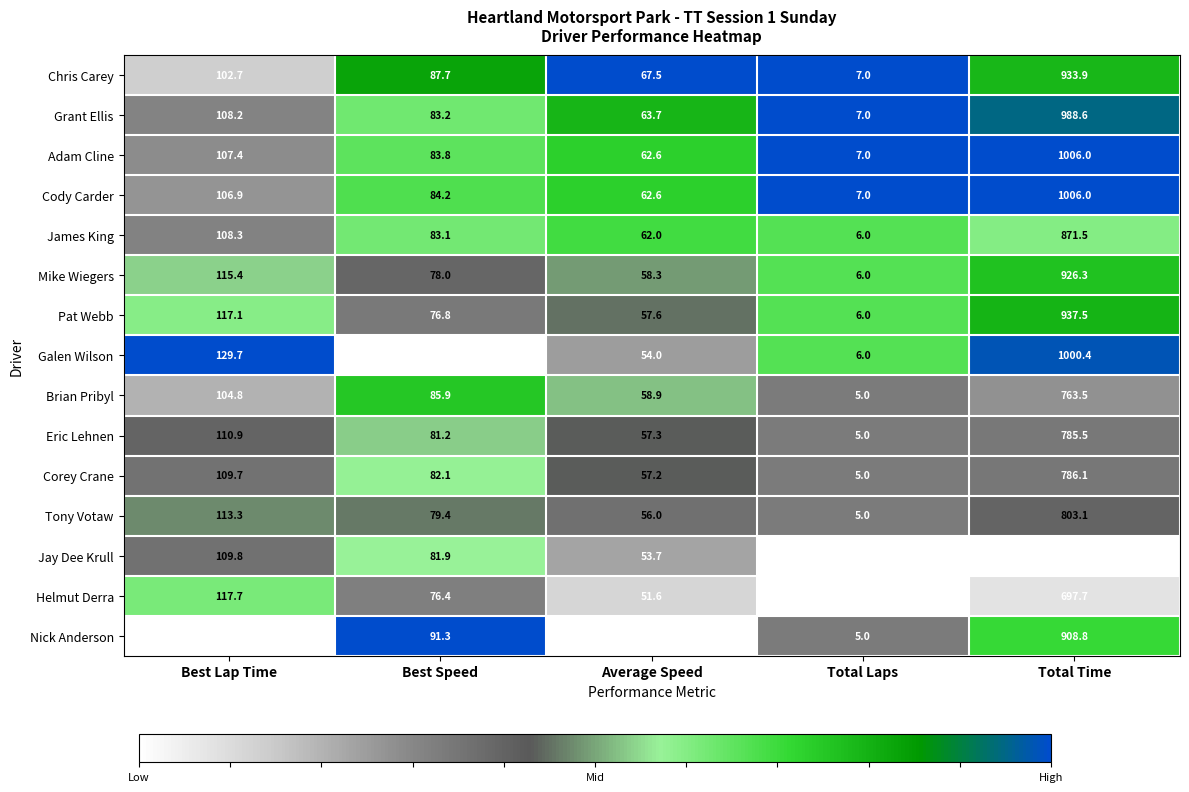

At Best Speed, list the series in order from smallest to largest.

Galen Wilson, Helmut Derra, Pat Webb, Mike Wiegers, Tony Votaw, Eric Lehnen, Jay Dee Krull, Corey Crane, James King, Grant Ellis, Adam Cline, Cody Carder, Brian Pribyl, Chris Carey, Nick Anderson